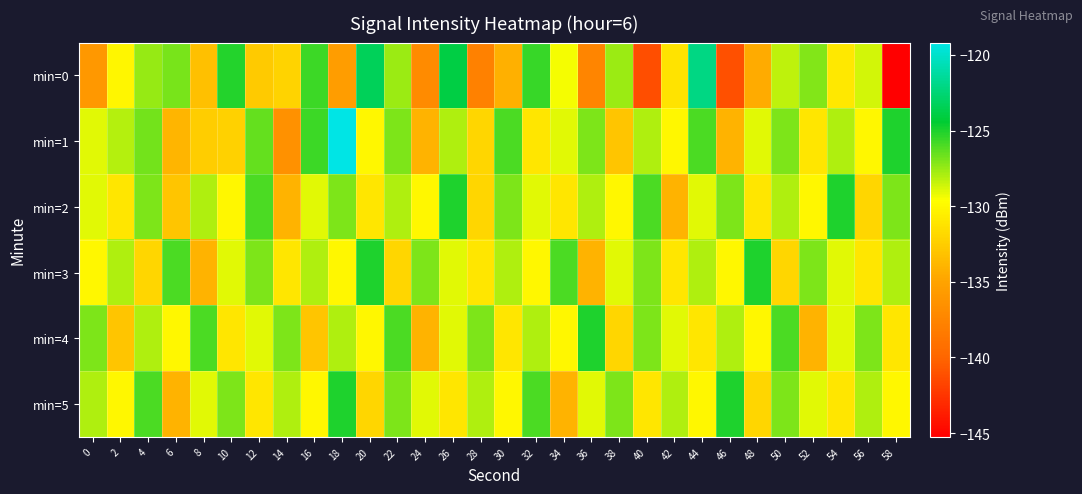

Count the number of data series in this chart.

6